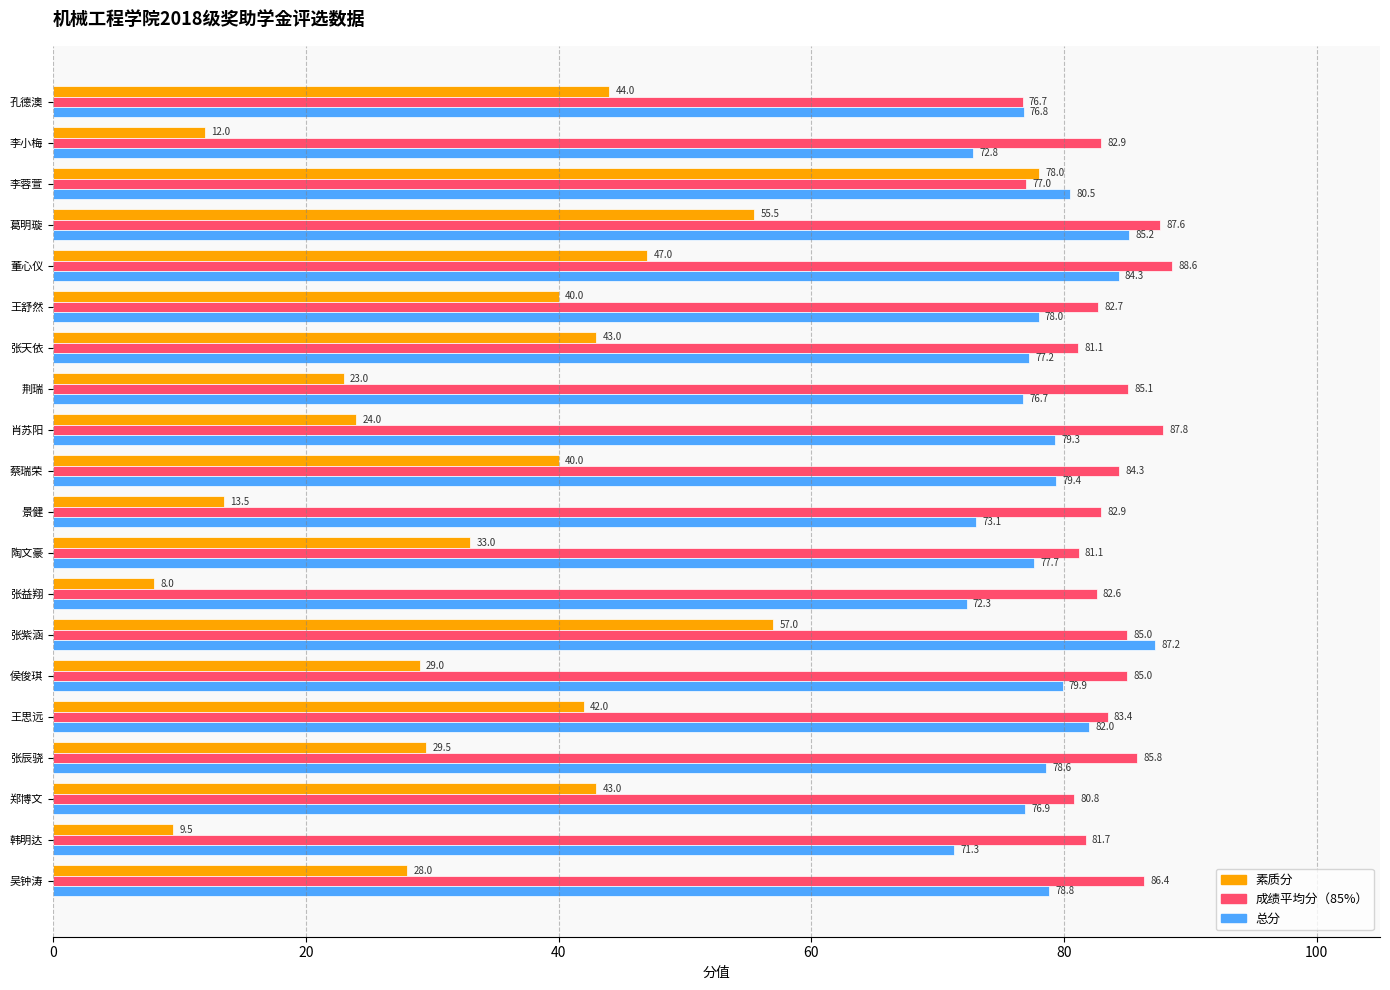

Where is 总分 nearest to the value 79?

吴钟涛